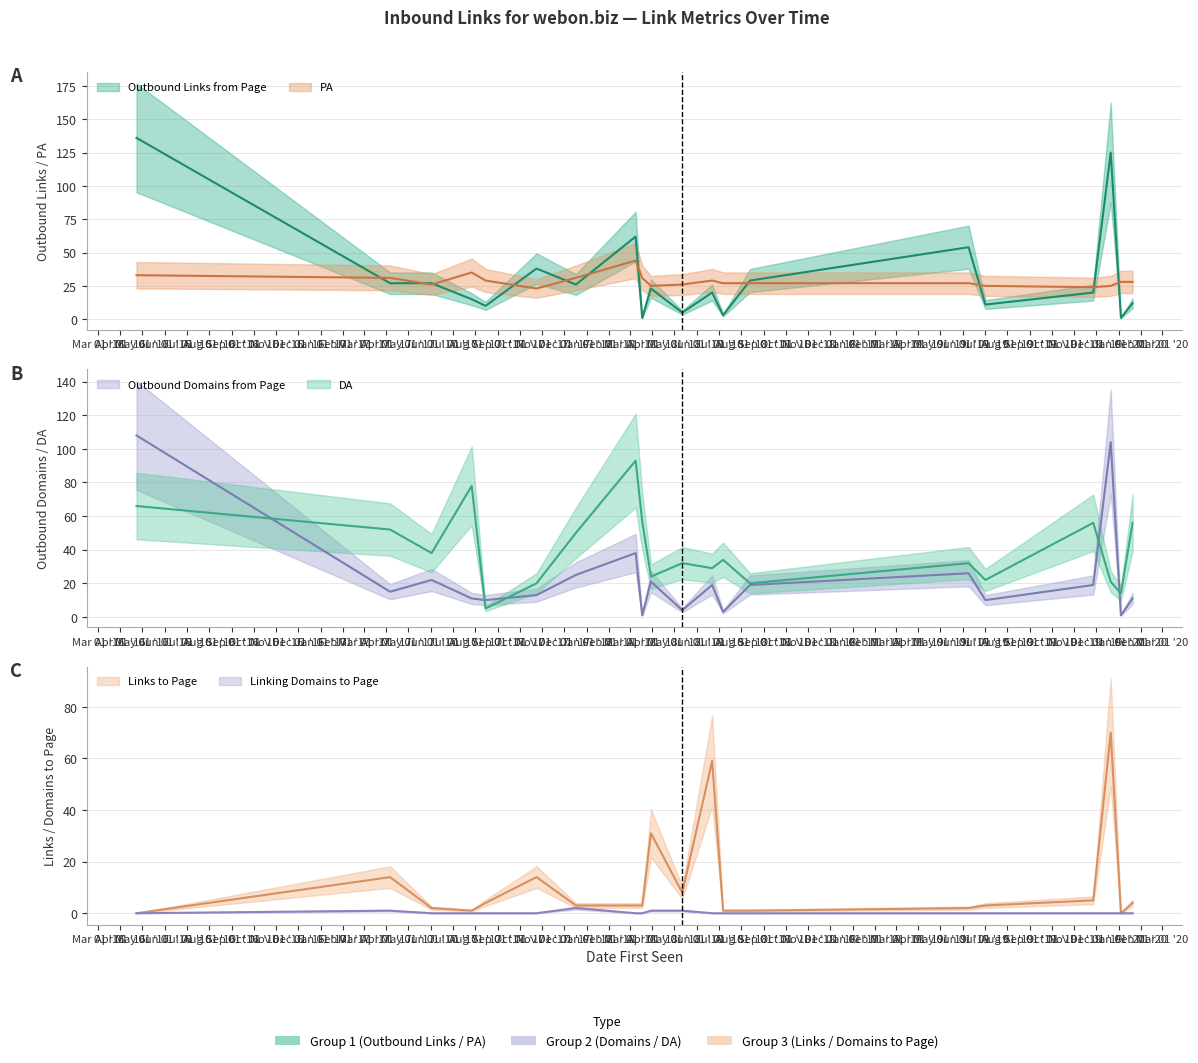

Where does the PA series first go above 28?

2016-04-23